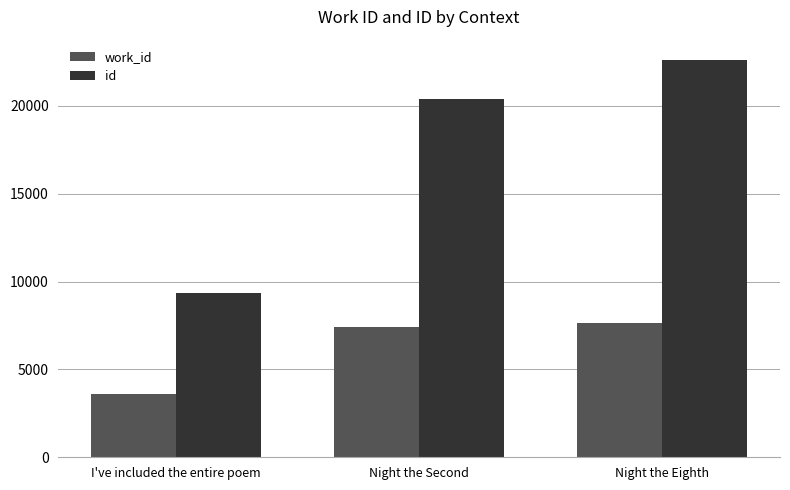

Reading left to right, extract all data points from this chart.

work_id: I've included the entire poem=3607	Night the Second=7400	Night the Eighth=7665
id: I've included the entire poem=9356	Night the Second=20413	Night the Eighth=22640